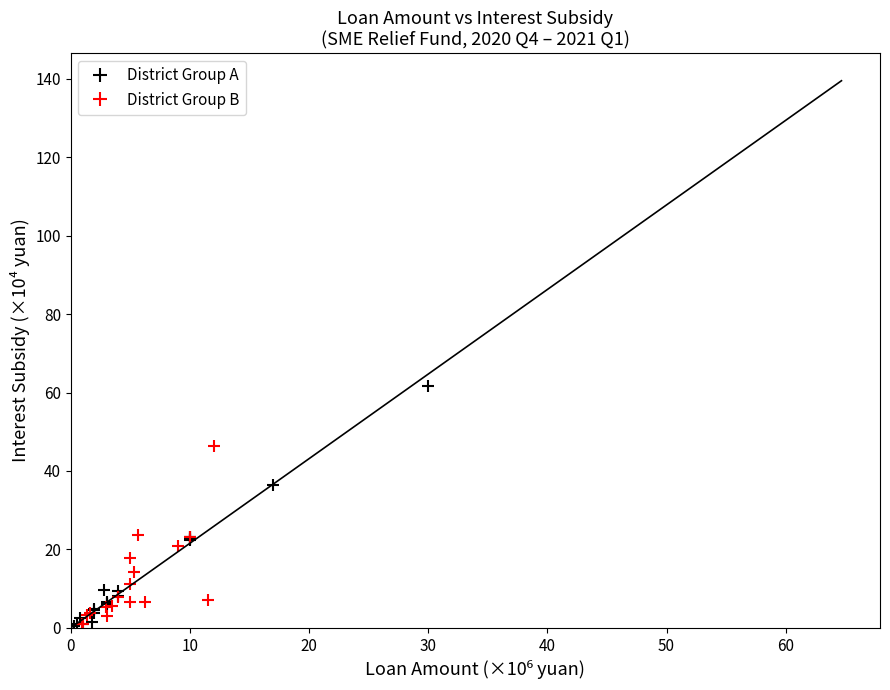

Which series reaches the maximum Y coordinate?

District Group A